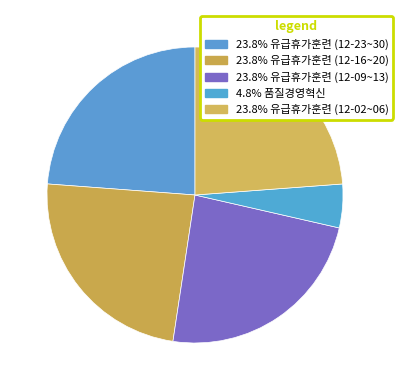

Count the number of slices in the pie.

5